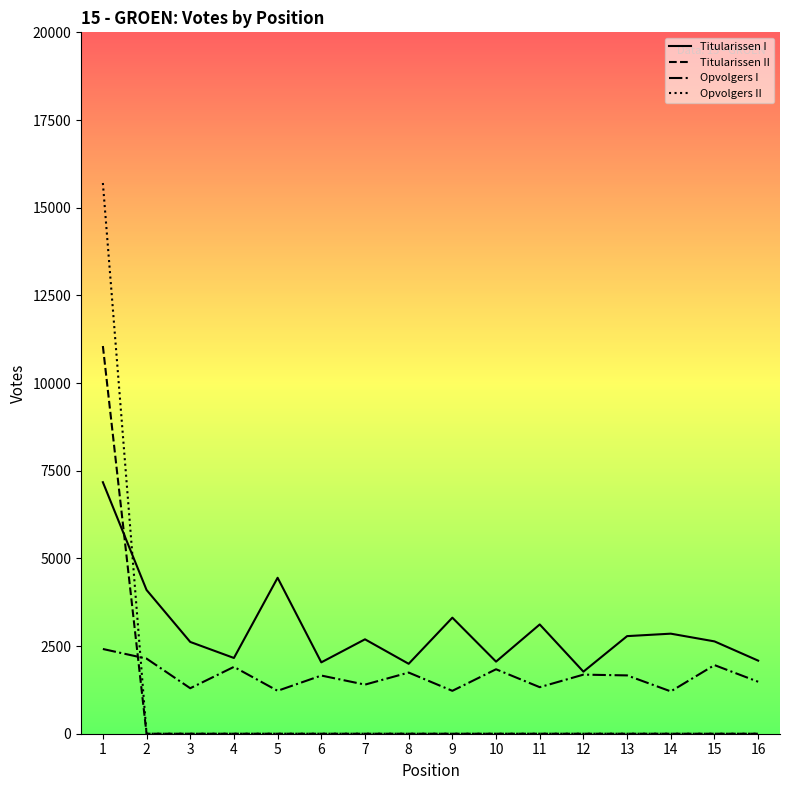

At which category is the sum across all series the highest?

1